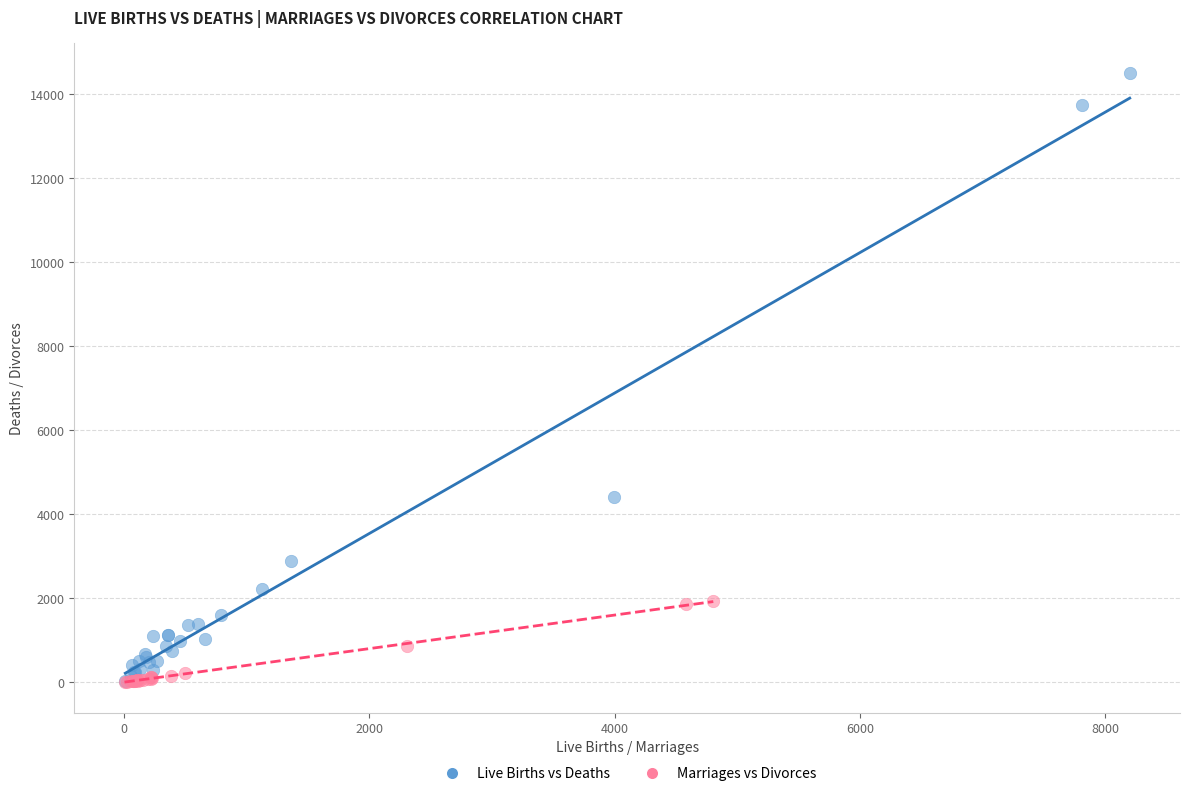

Which series reaches the maximum Y coordinate?

Live Births vs Deaths